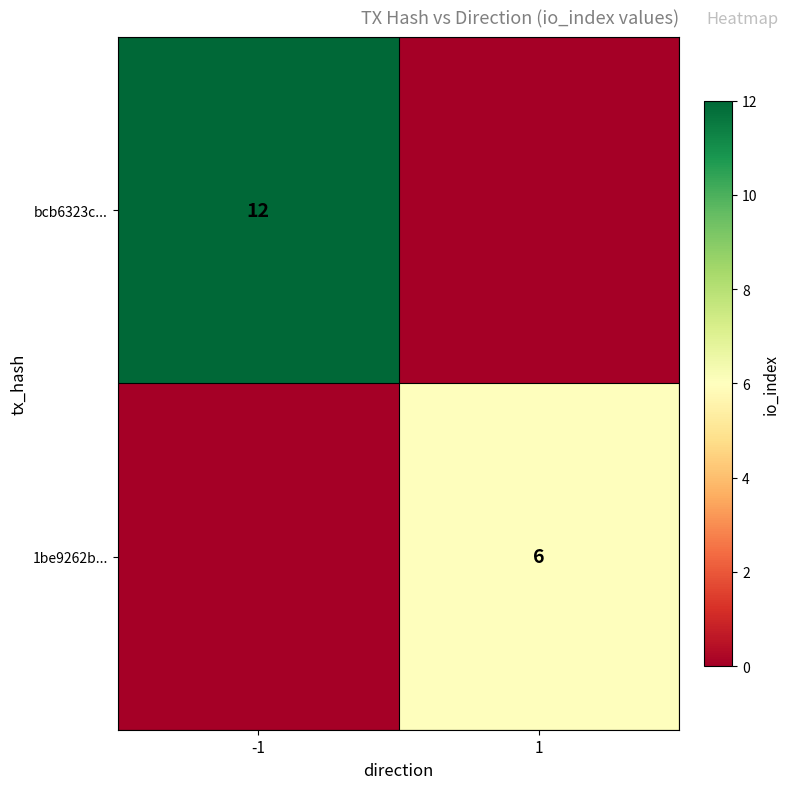

The value of 1be9262b... at 1 is 4. True or false?

False